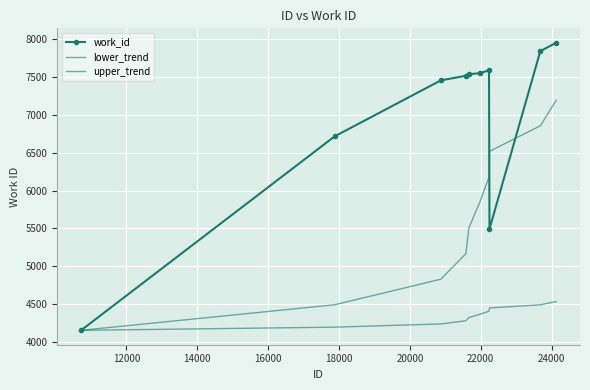

True or false: lower_trend and upper_trend cross at least once.

False